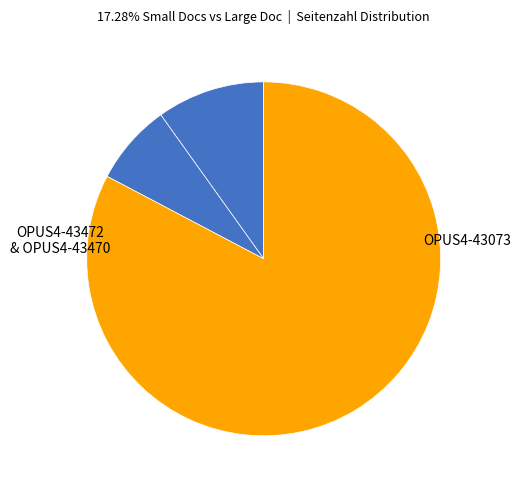

Count the number of slices in the pie.

3